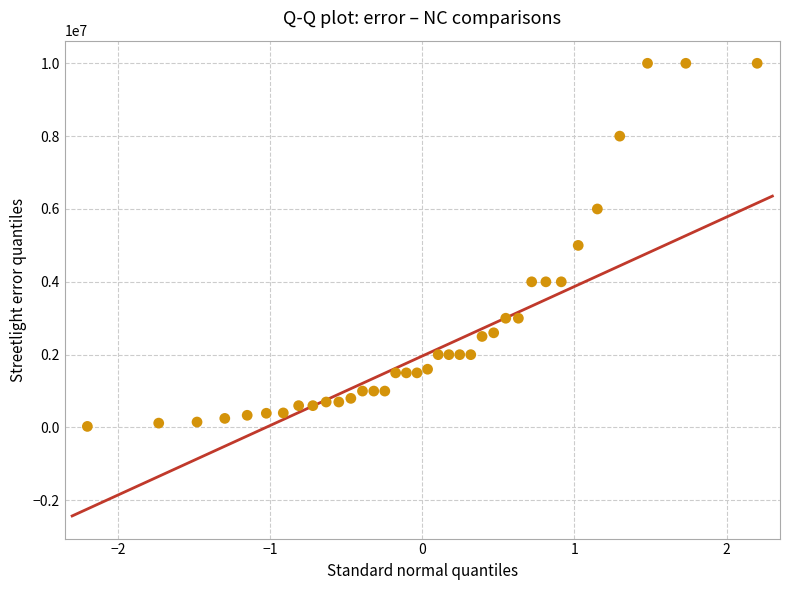

What is the range of Y values (max minus min)?

9970000